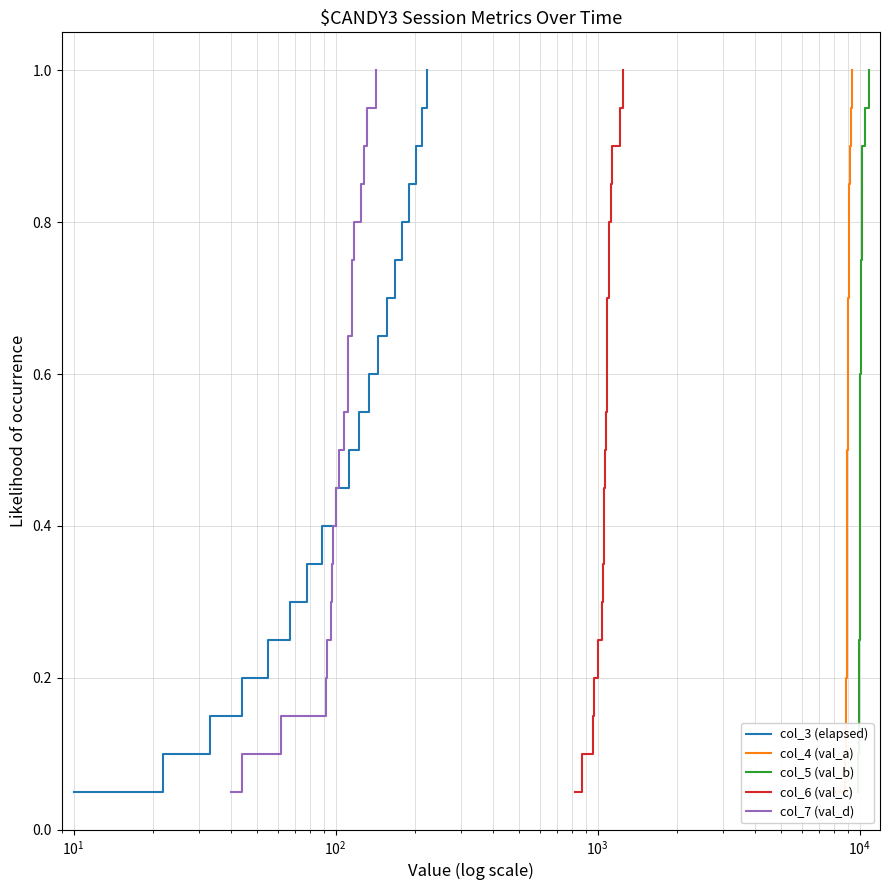

What is the maximum value shown in the chart?

1.0